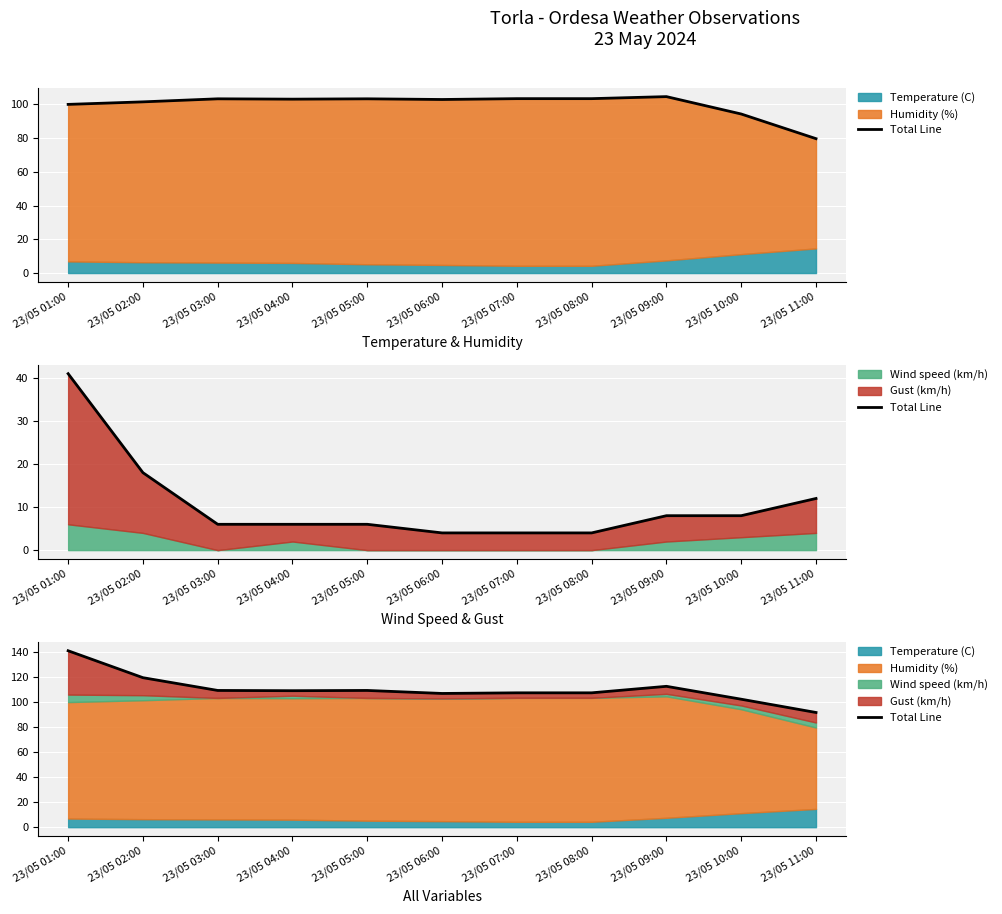

Reading right to left, extract all data points from this chart.

91.6	102.2	112.5	107.3	107.3	106.8	109.2	109.0	109.2	119.4	140.9